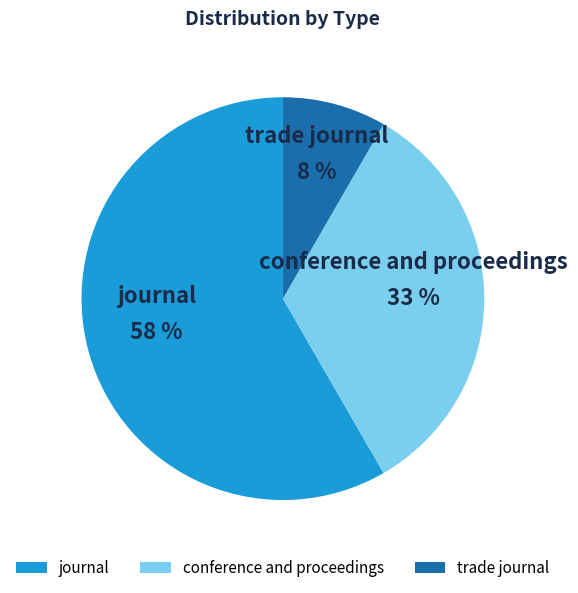

How many slices are in this pie chart?

3